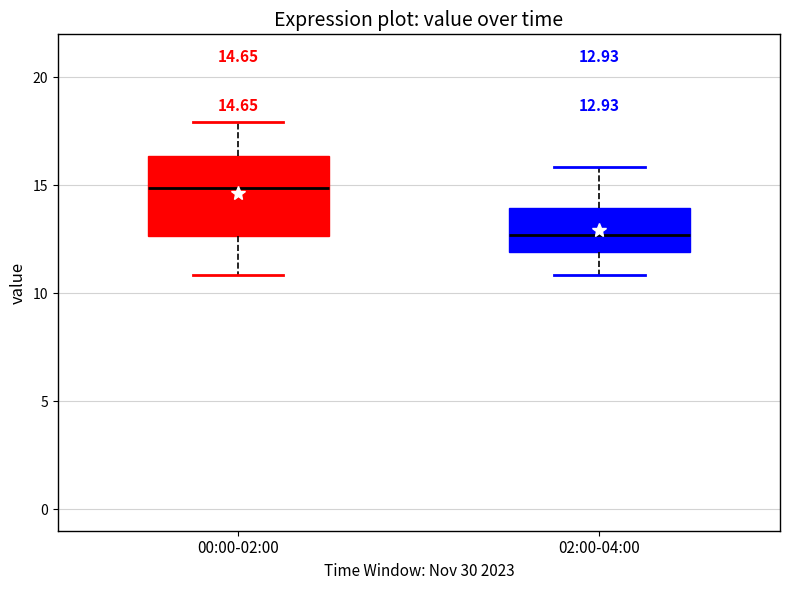

Which box is the tallest, from its lower edge to its upper edge?

00:00-02:00